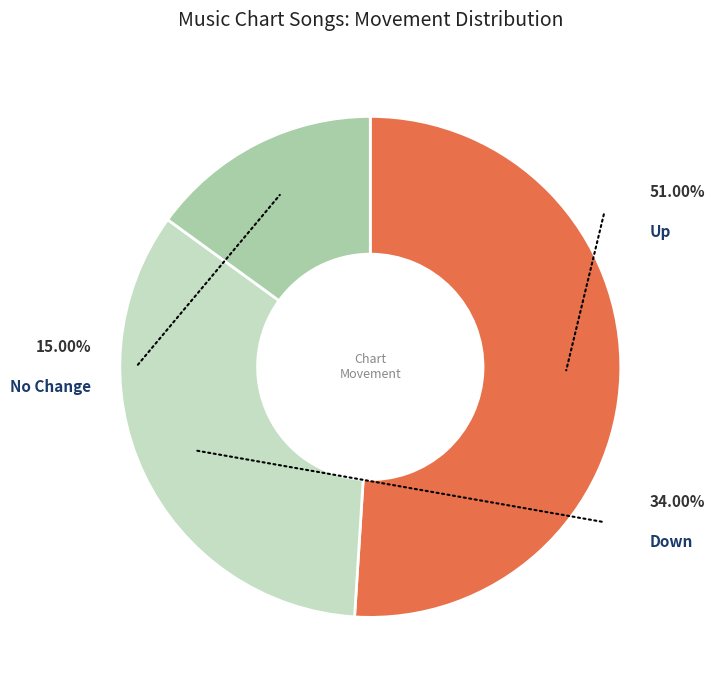

What is the largest slice in the pie chart?

up